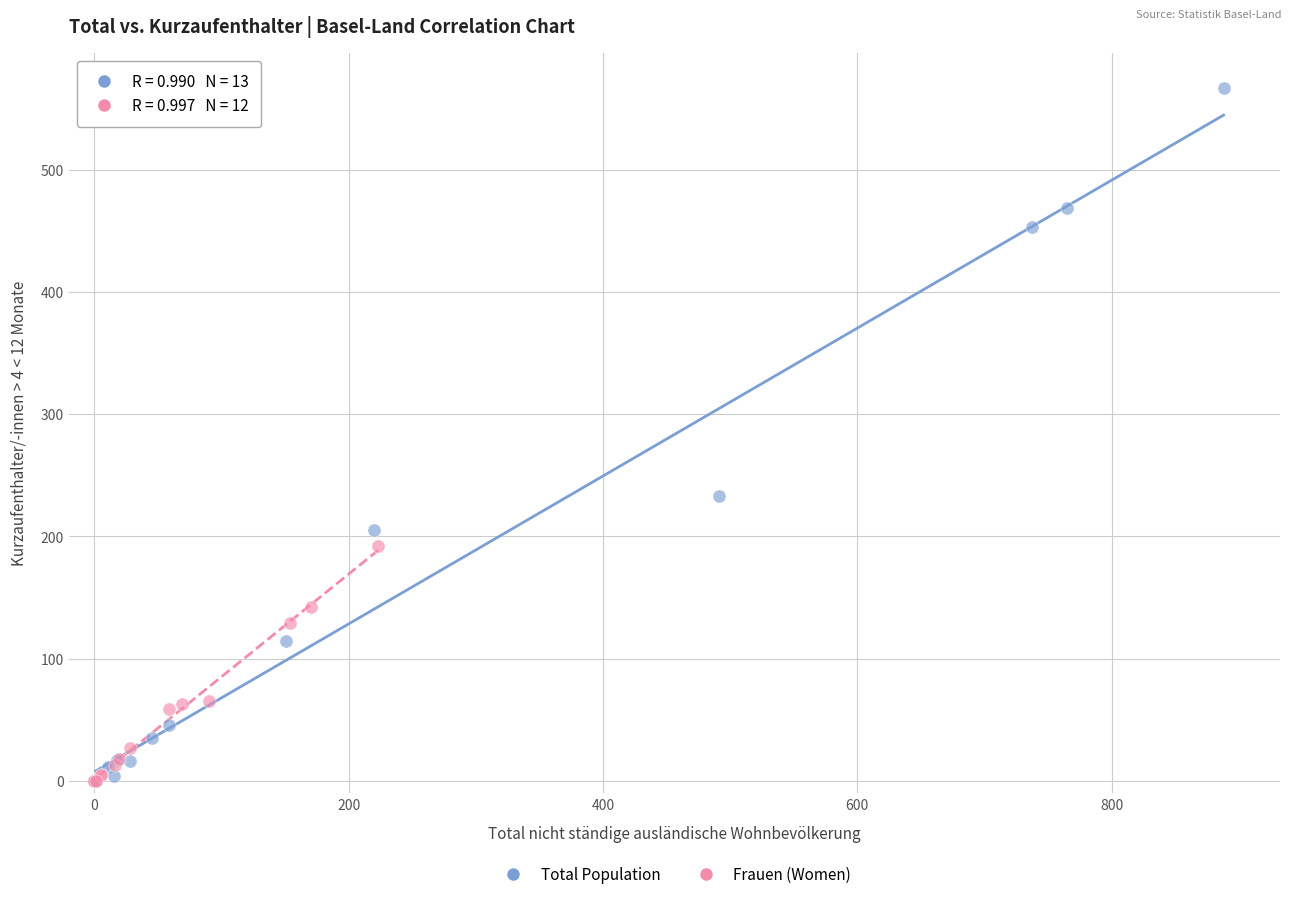

What are all the series names shown in the legend?

Total Population, Frauen (Women)